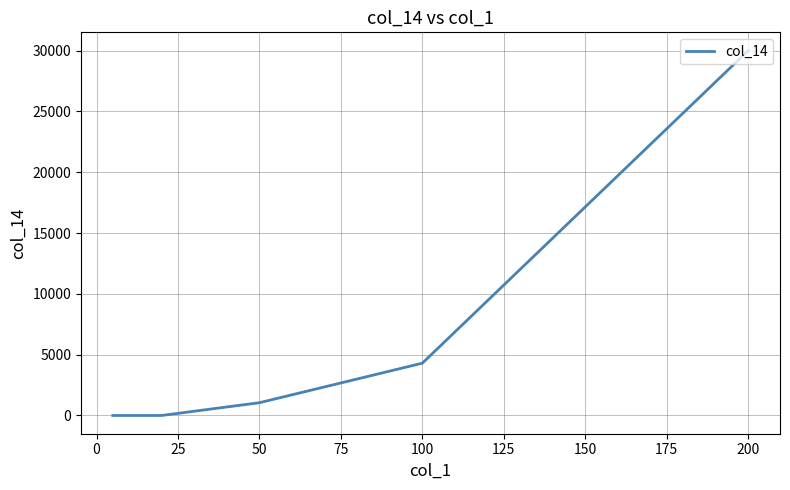

What is the difference between the maximum and second lowest values?

30000